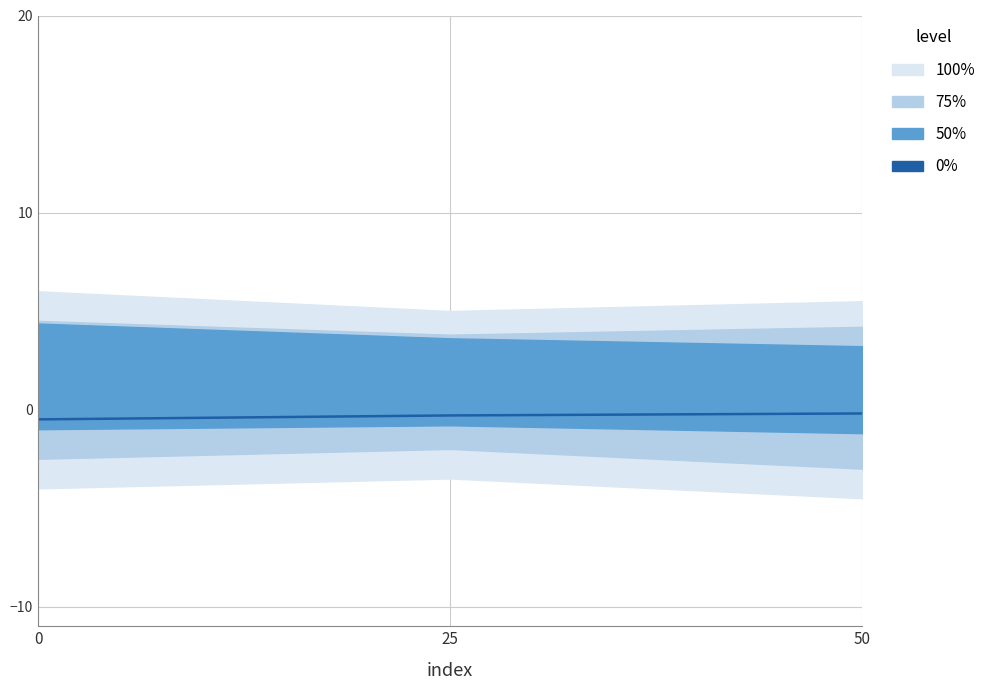

How many lines are shown in the chart?

1